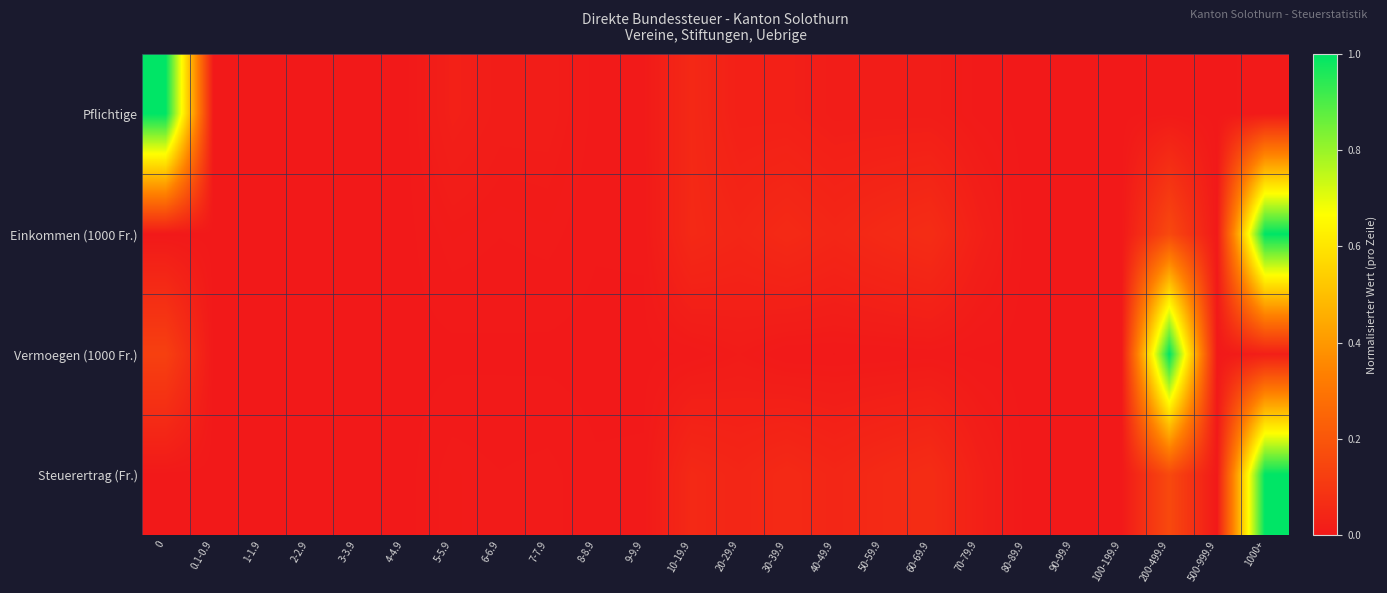

At how many categories does at least one series exceed 0?

15